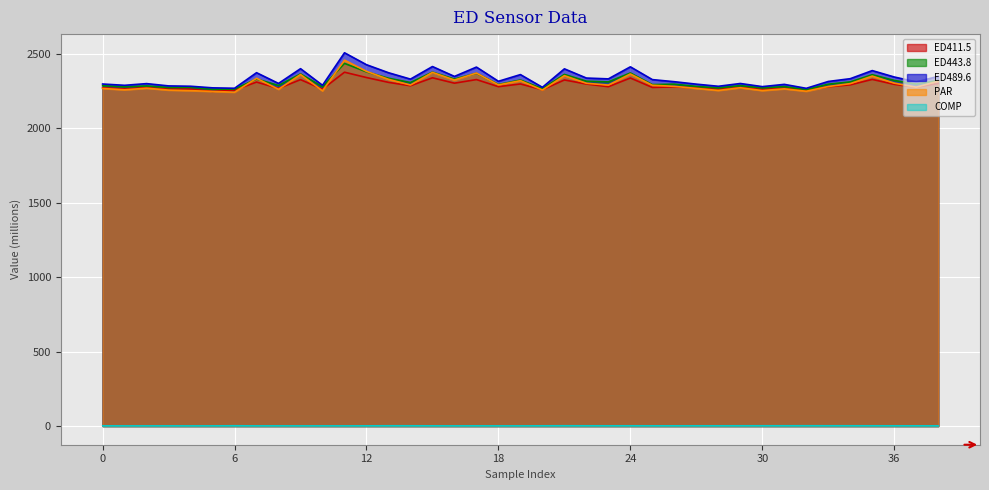

What is the highest value of the ED411.5 series?

2377.4